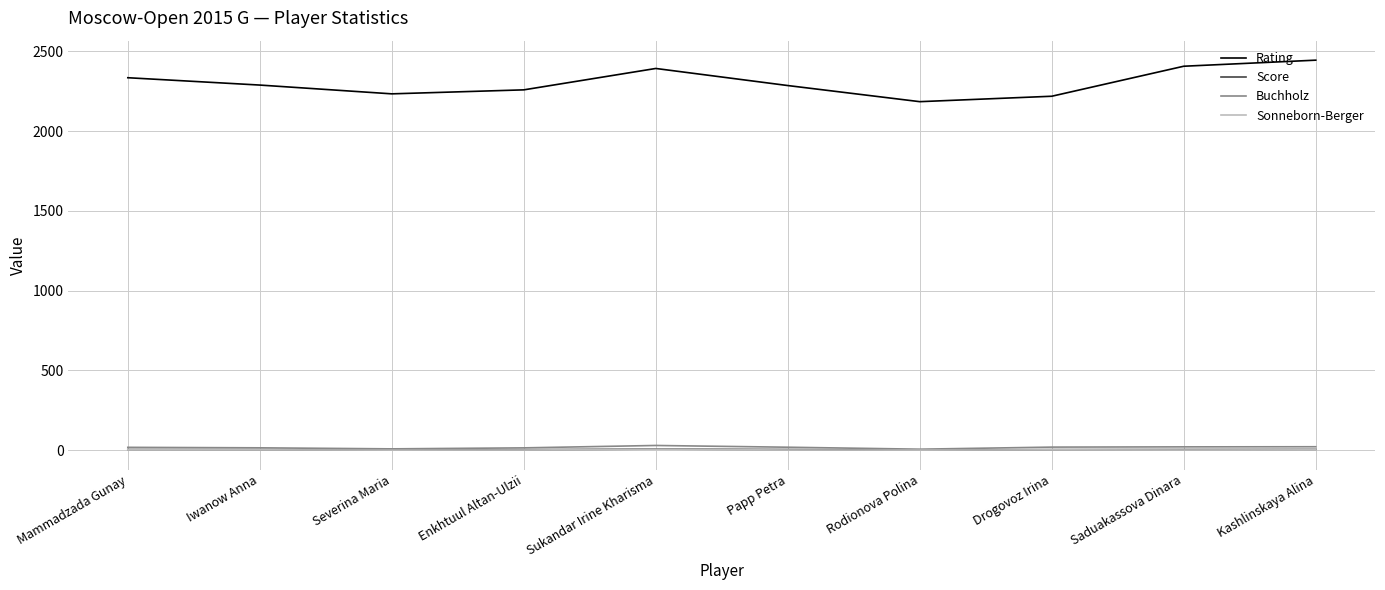

Which series has the widest spread of values?

Rating